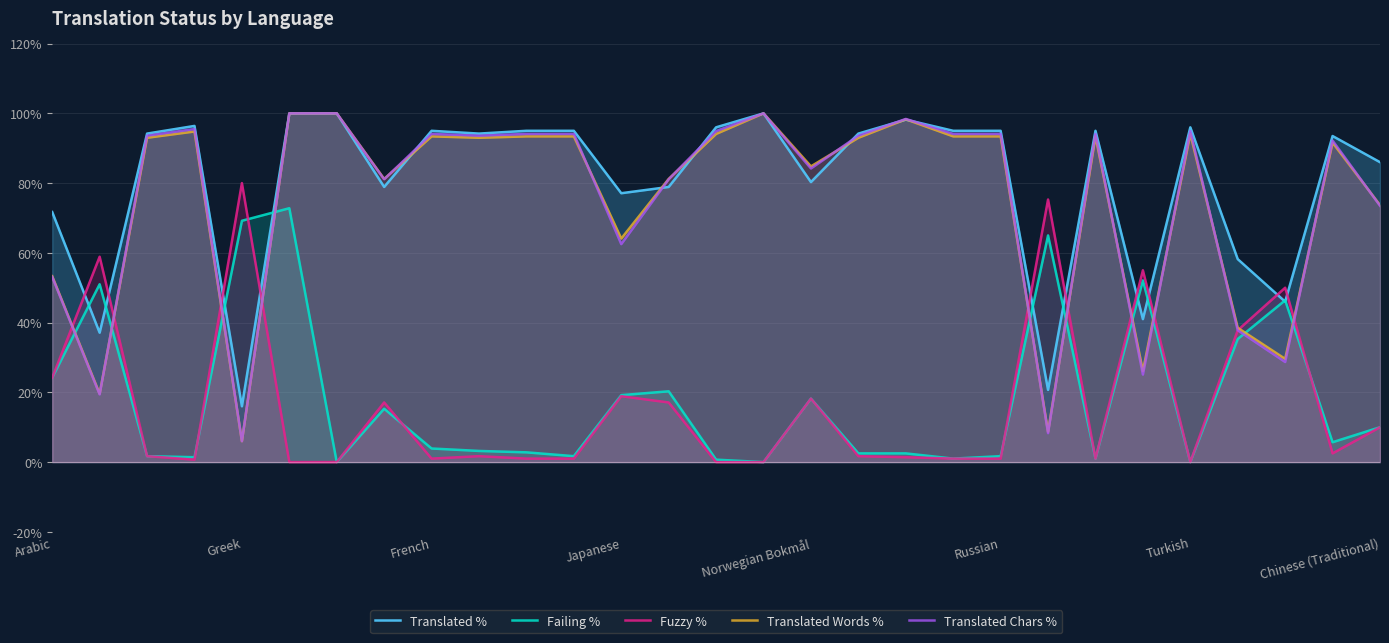

True or false: Translated Chars % and Failing % intersect in this chart.

True